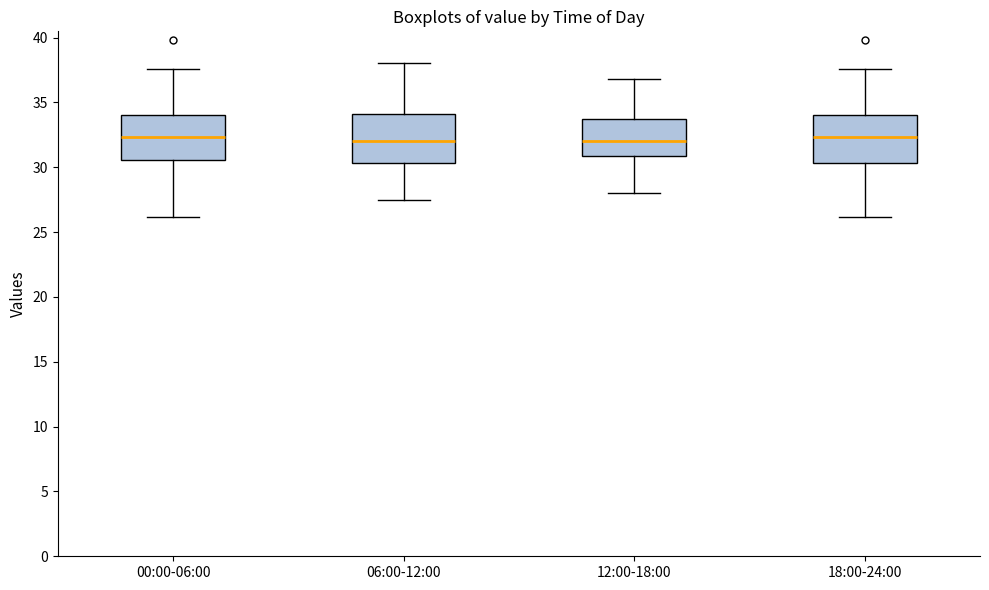

Where is the lower edge of the box for 06:00-12:00 on the y-axis? The values are not printed on the chart, so give them approximately, as read against the axis.

30.5